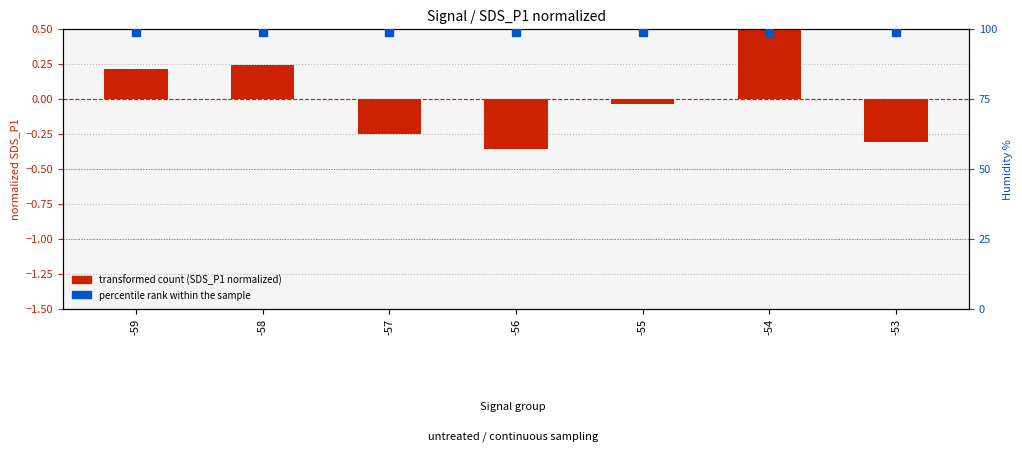

Which series reaches the maximum Y coordinate?

percentile rank within the sample